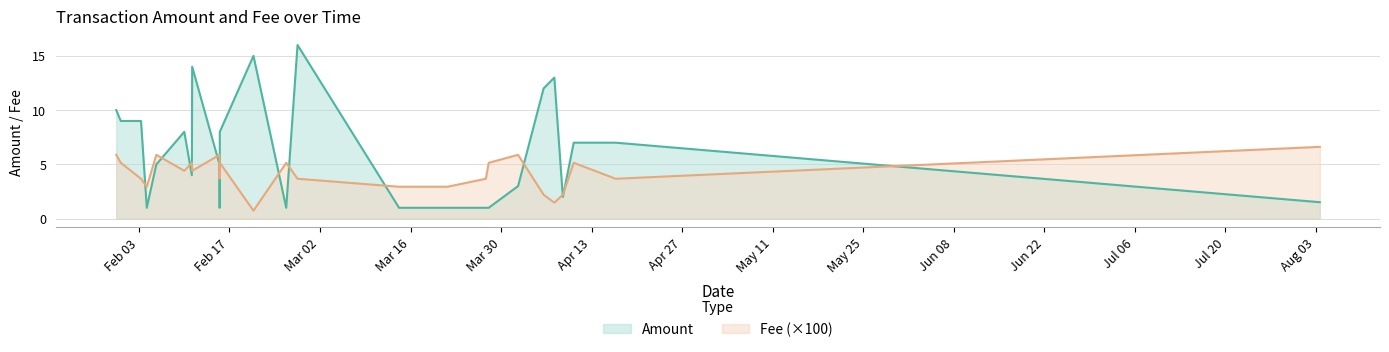

Reading right to left, what are all the values shown in this chart?

Amount: 24=10.0	23=9.0	22=9.0	21=1.0	20=5.0	19=8.0	18=4.0	17=14.0	16=5.0	15=1.0	14=8.0	13=15.0	12=1.0	11=16.0	10=1.0	9=1.0	8=1.0	7=1.0	6=3.0	5=12.0	4=13.0	3=2.0	2=7.0	1=7.0	0=1.5
Fee: 24=0.1	23=0.1	22=0.0	21=0.0	20=0.1	19=0.0	18=0.1	17=0.0	16=0.1	15=0.0	14=0.1	13=0.0	12=0.1	11=0.0	10=0.0	9=0.0	8=0.0	7=0.1	6=0.1	5=0.0	4=0.0	3=0.0	2=0.1	1=0.0	0=0.1